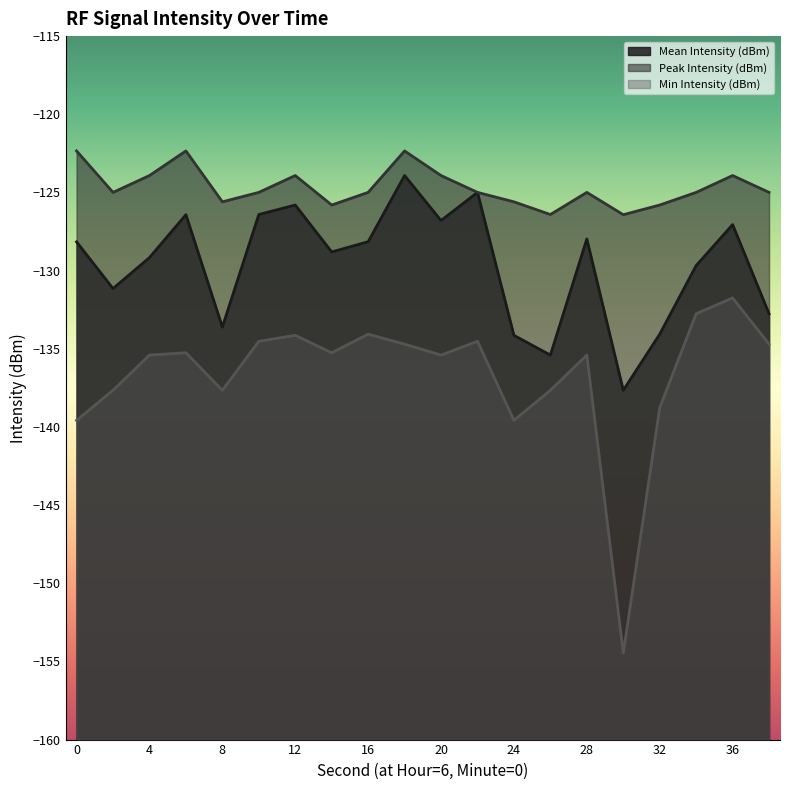

Is it true that Peak Intensity (dBm) equals -123.9 at 4?

True